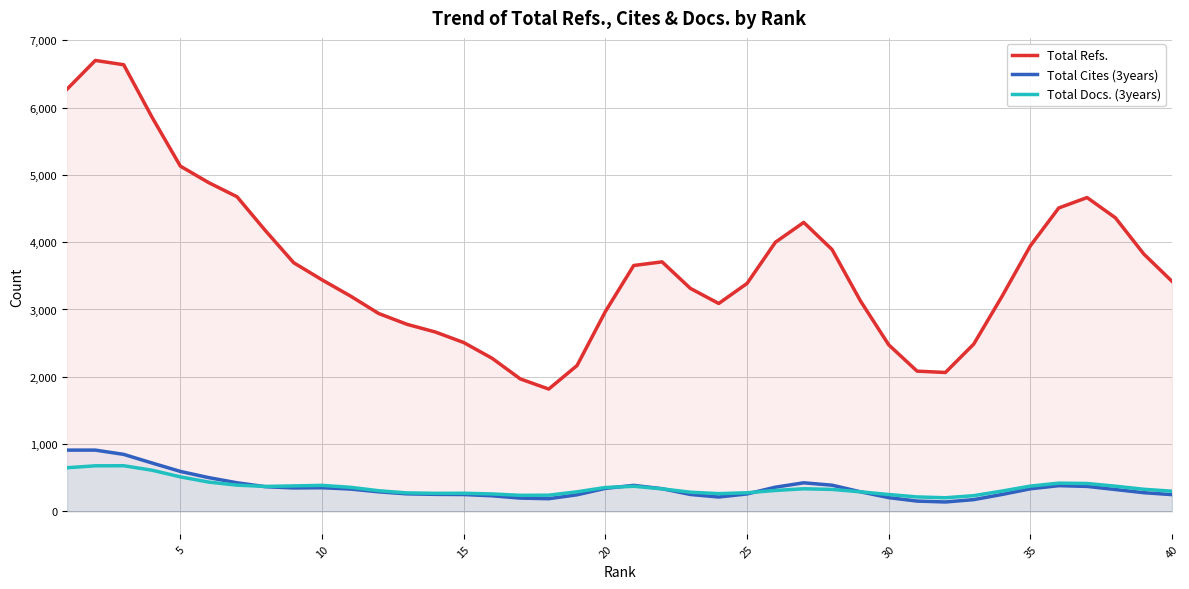

In Total Docs. (3years), how many points are higher than both neighbors (excluding endpoints)?

6